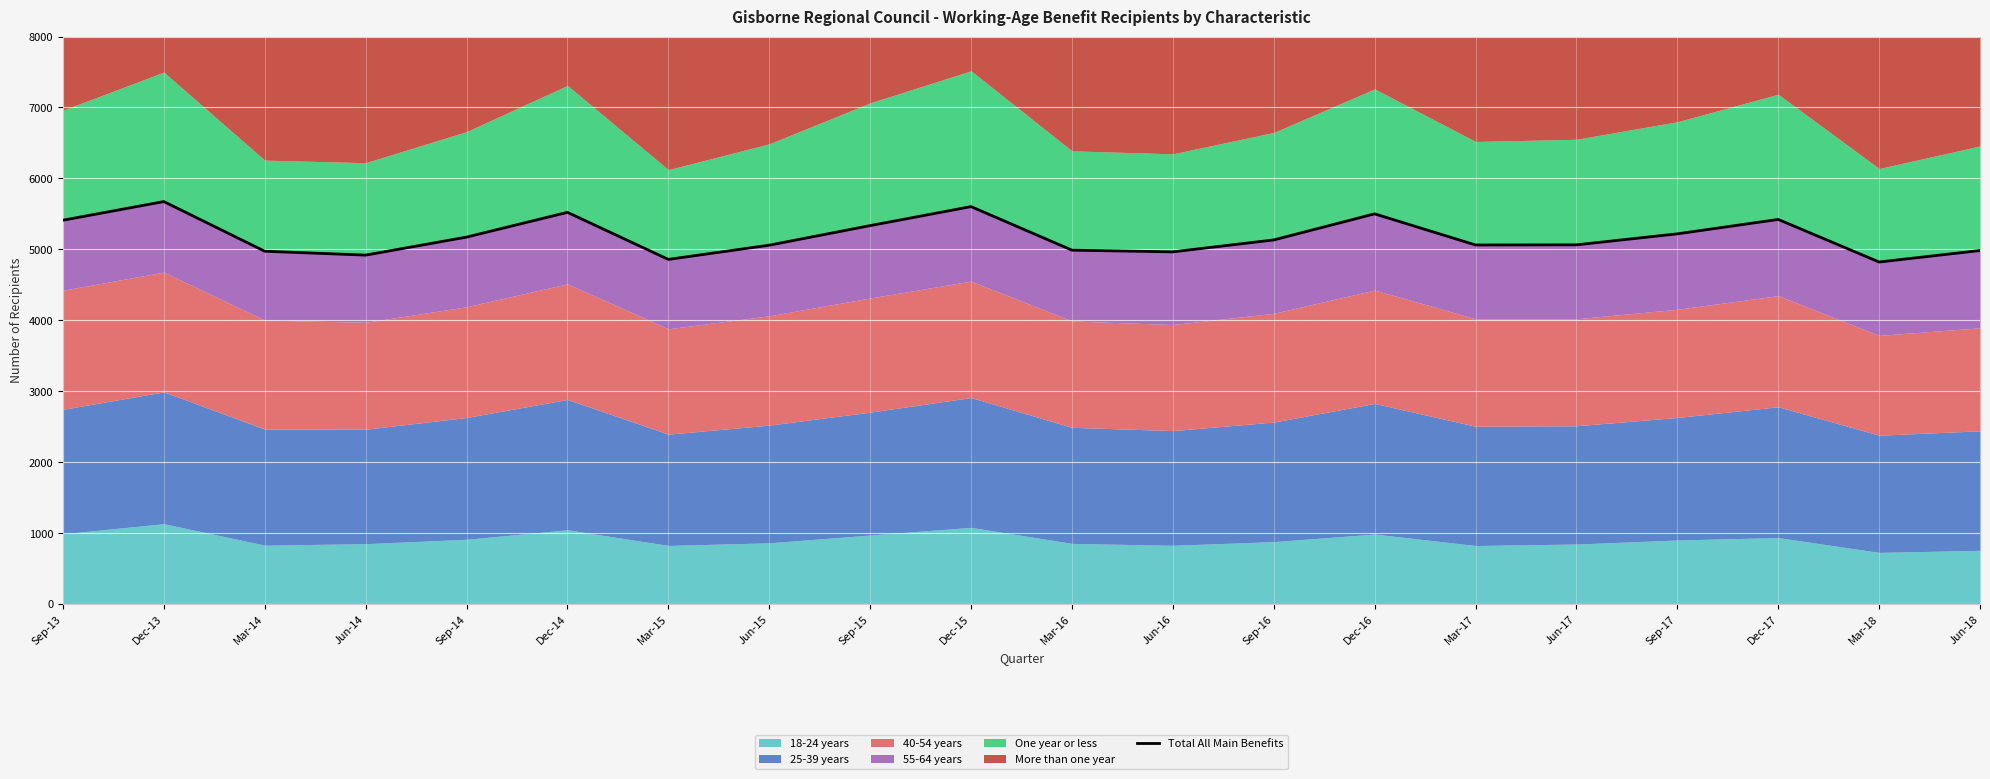

What is the difference between the maximum and minimum values?

852